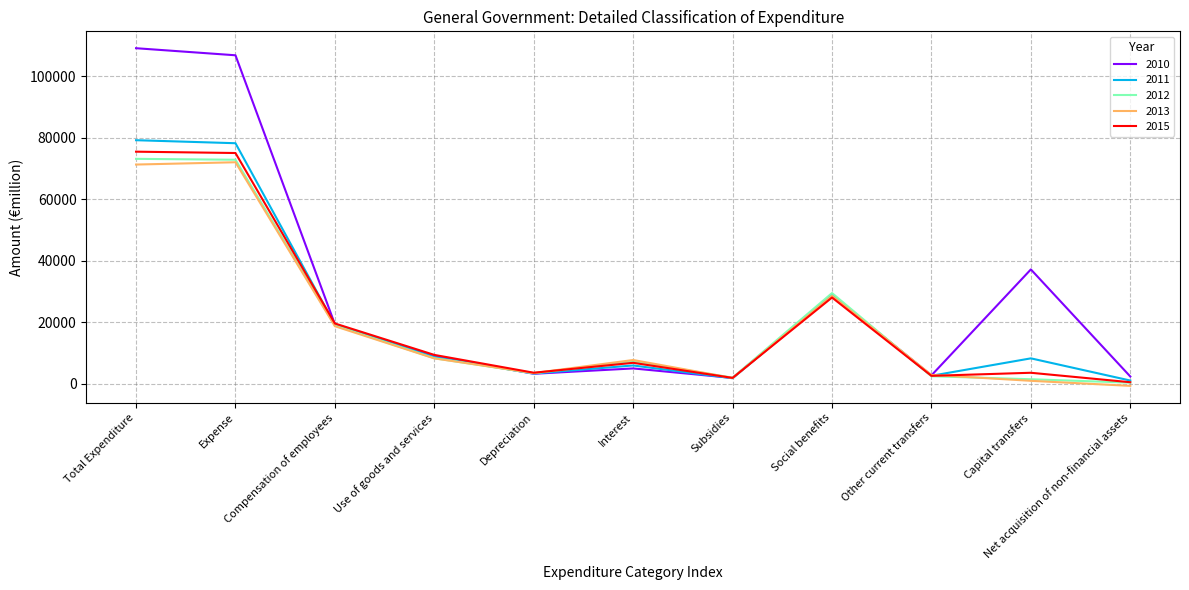

What are all the series names shown in the legend?

2010, 2011, 2012, 2013, 2015